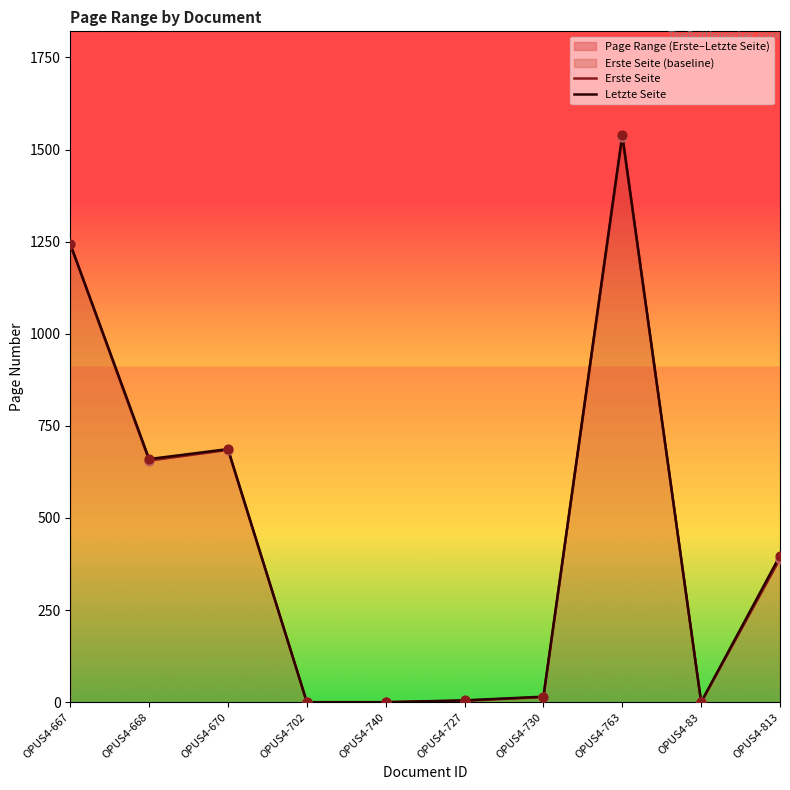

Is the value of Erste Seite at OPUS4-730 greater than the value of Letzte Seite at OPUS4-667?

No